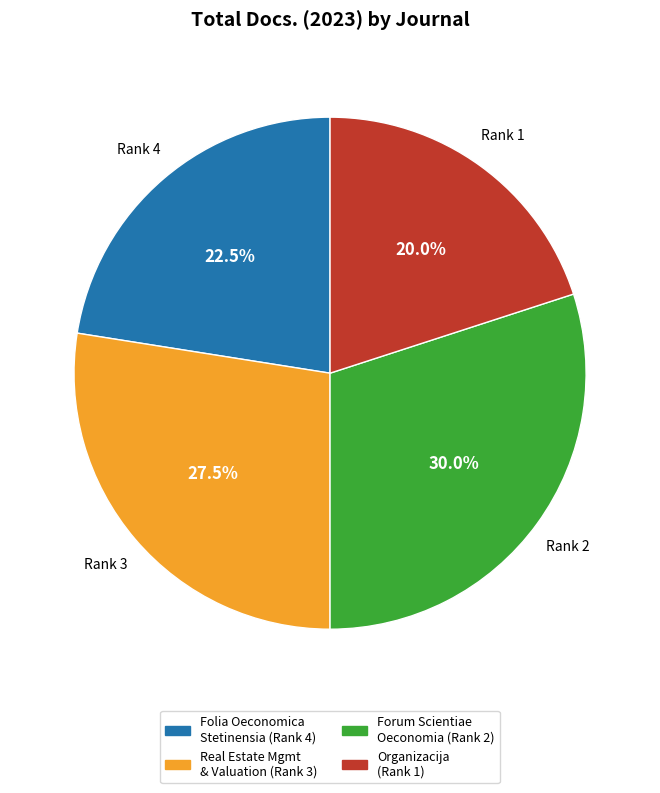

Is there a majority slice in this chart?

No